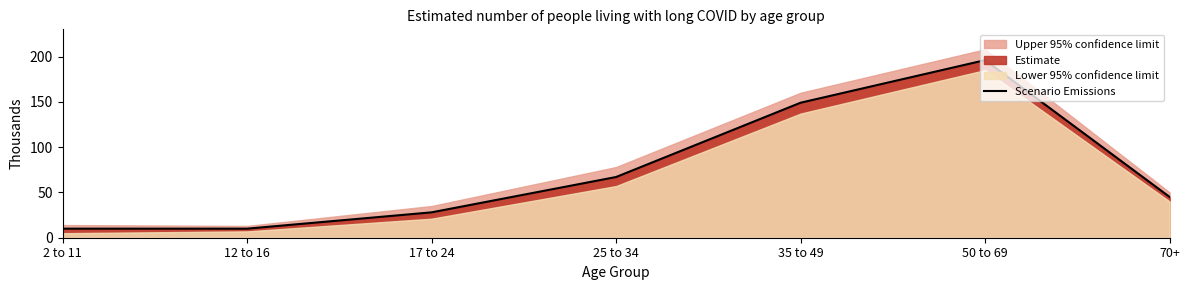

What is the sum of the values at 70+ and 50 to 69?

241